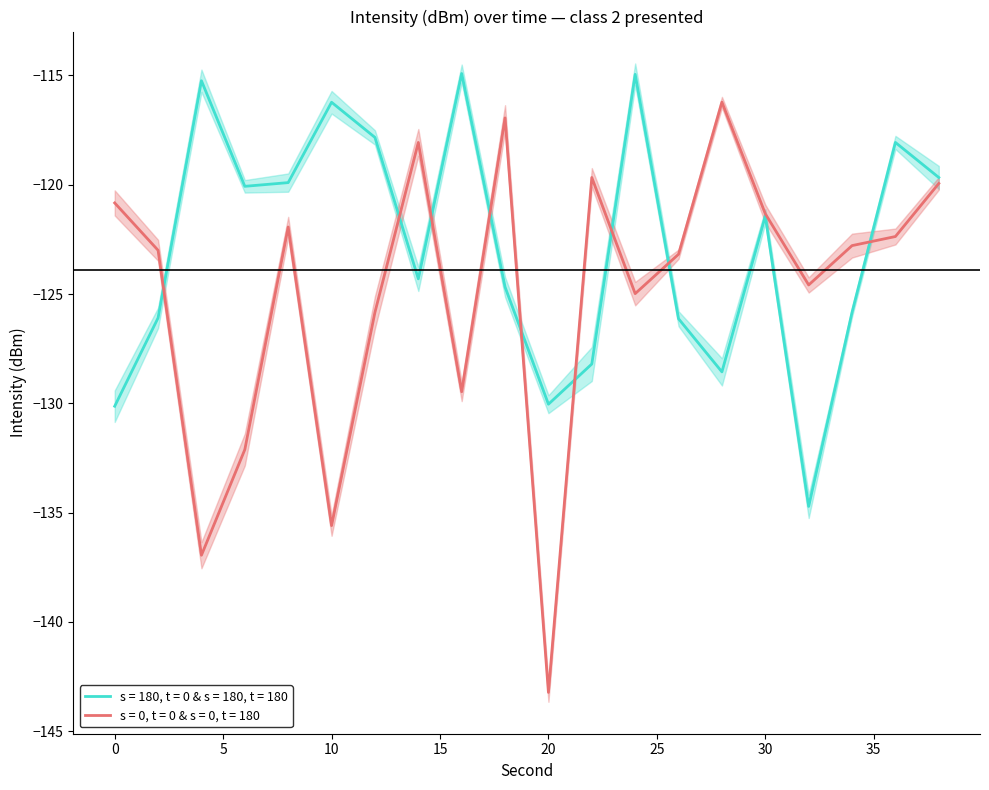

Does the chart have visible grid lines?

No